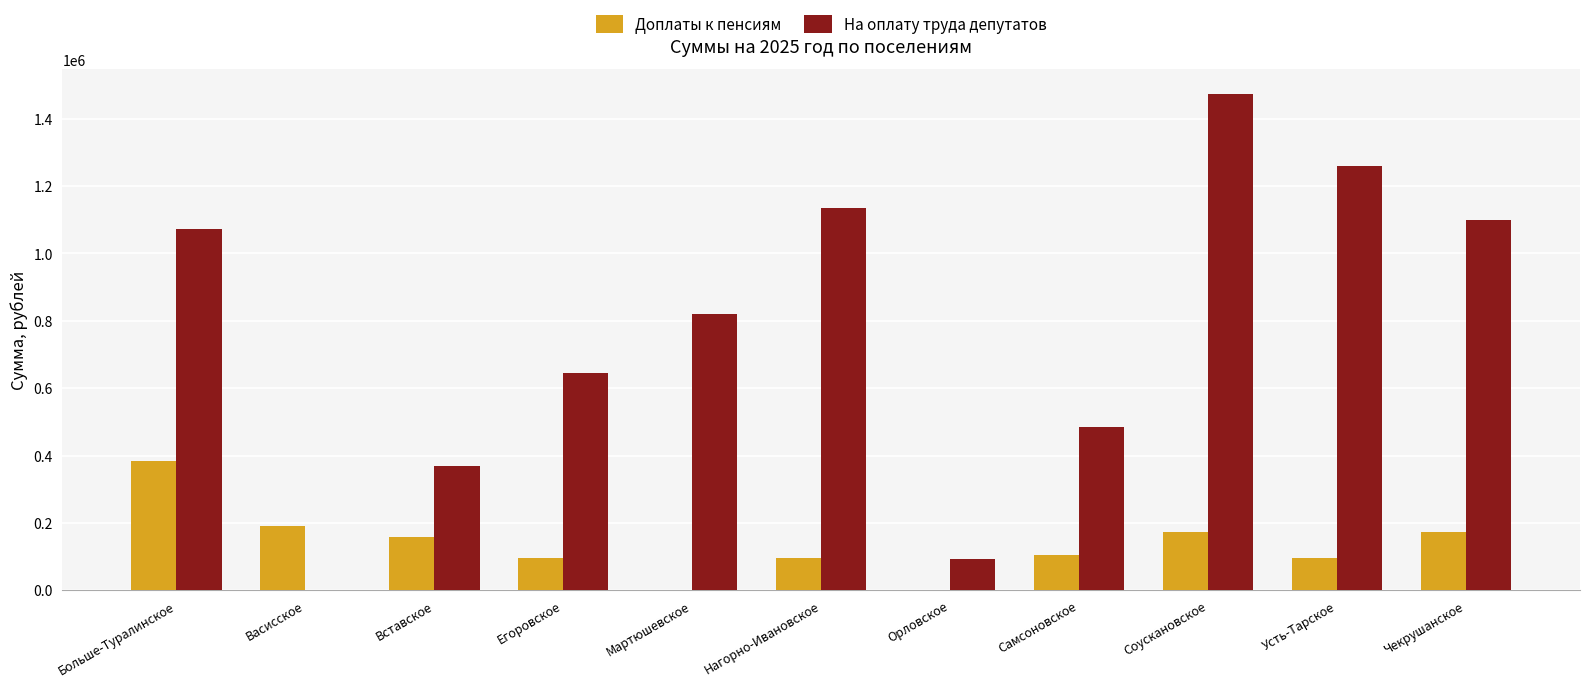

Read the Доплаты к пенсиям value at Больше-Туралинское.

384064.8